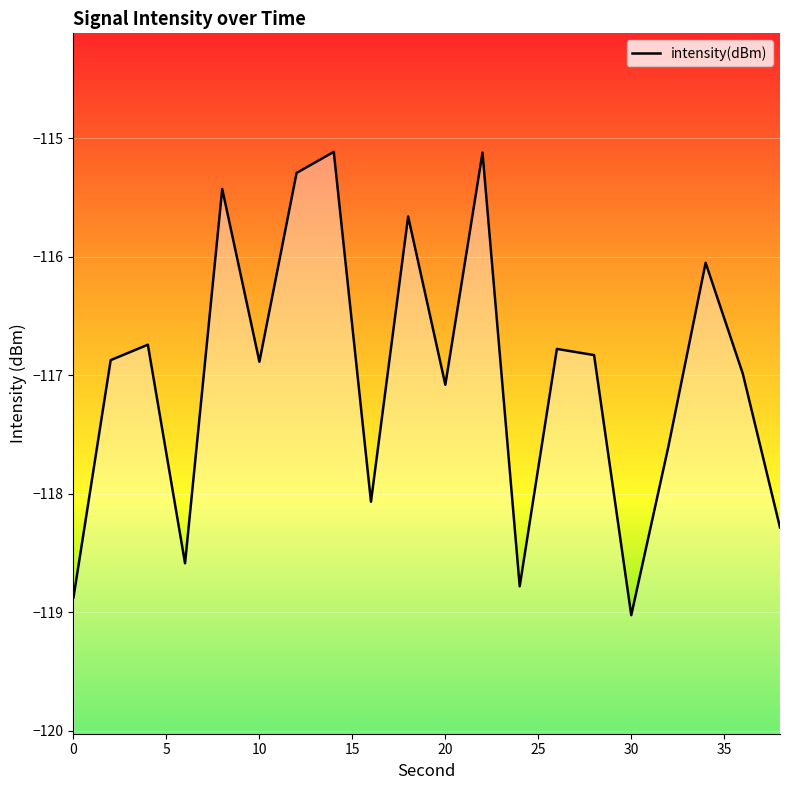

How many points are higher than both their immediate neighbors (excluding endpoints)?

7